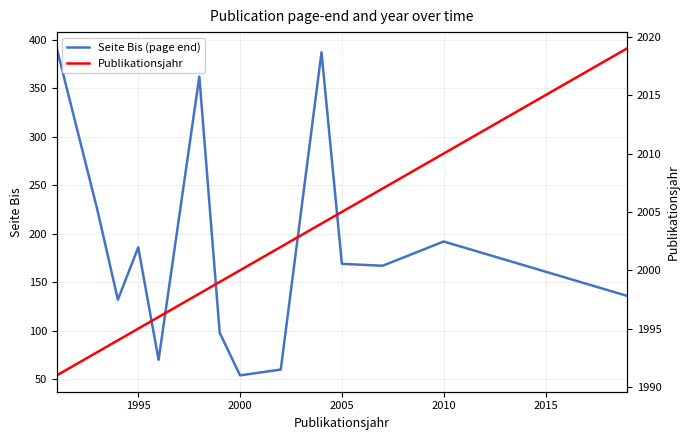

How many categories are shown in the chart?

14